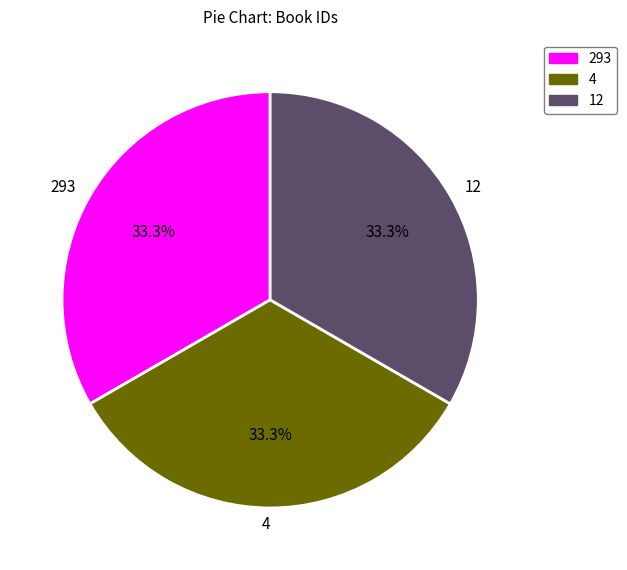

To the nearest percent, what is the average slice percentage?

33%